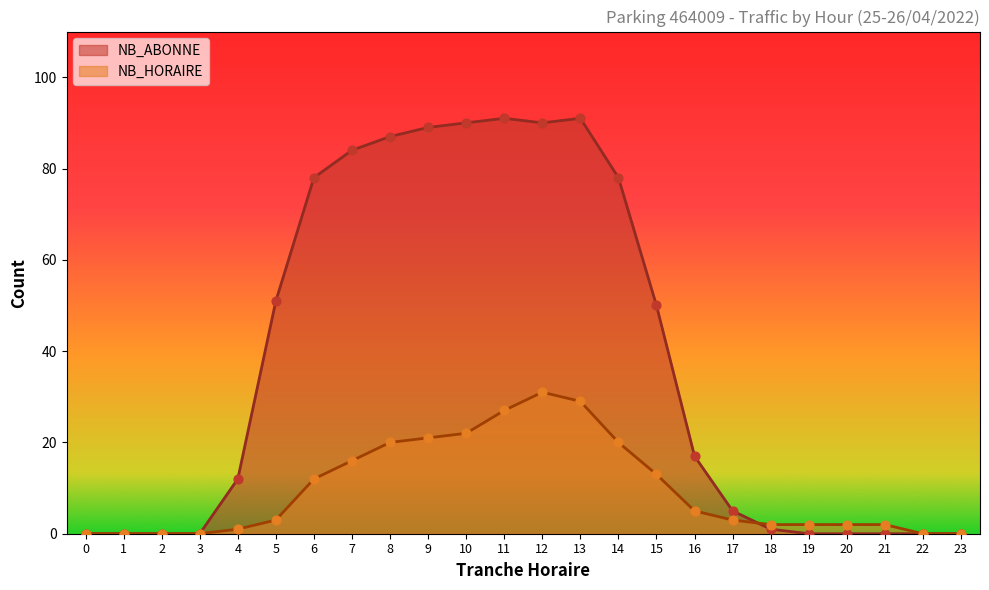

Which series has the largest total across all categories?

NB_ABONNE